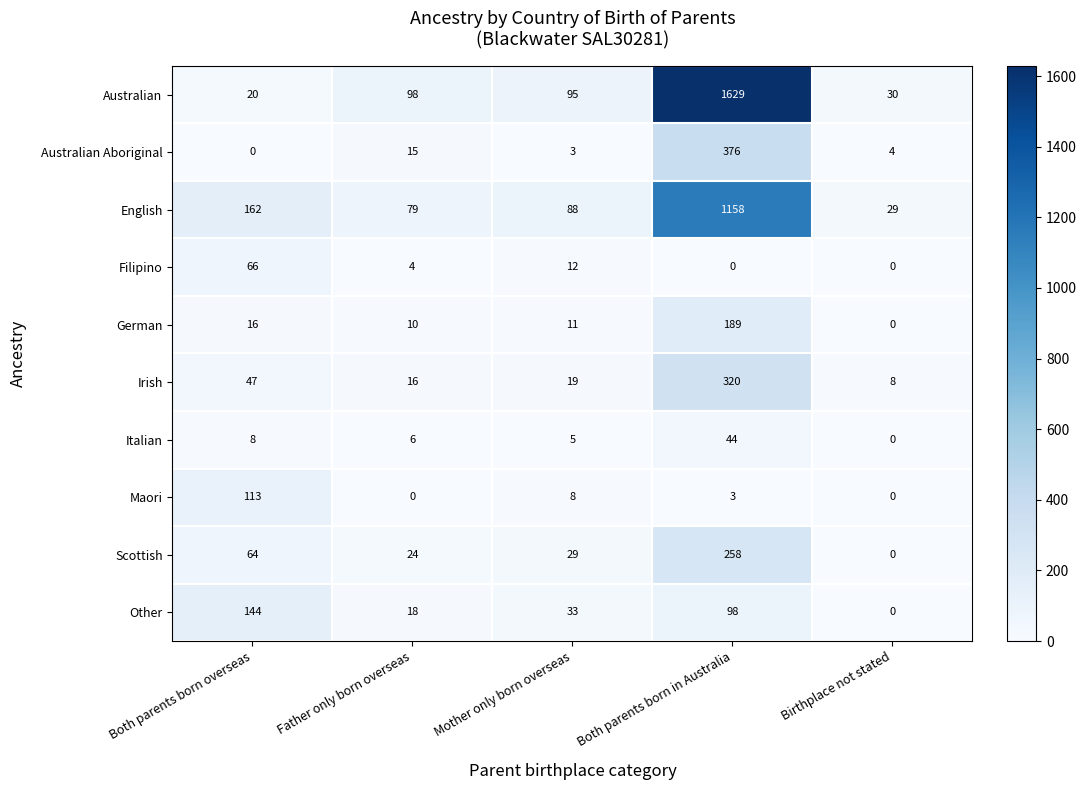

What is the total value across all series at Mother only born overseas?

303